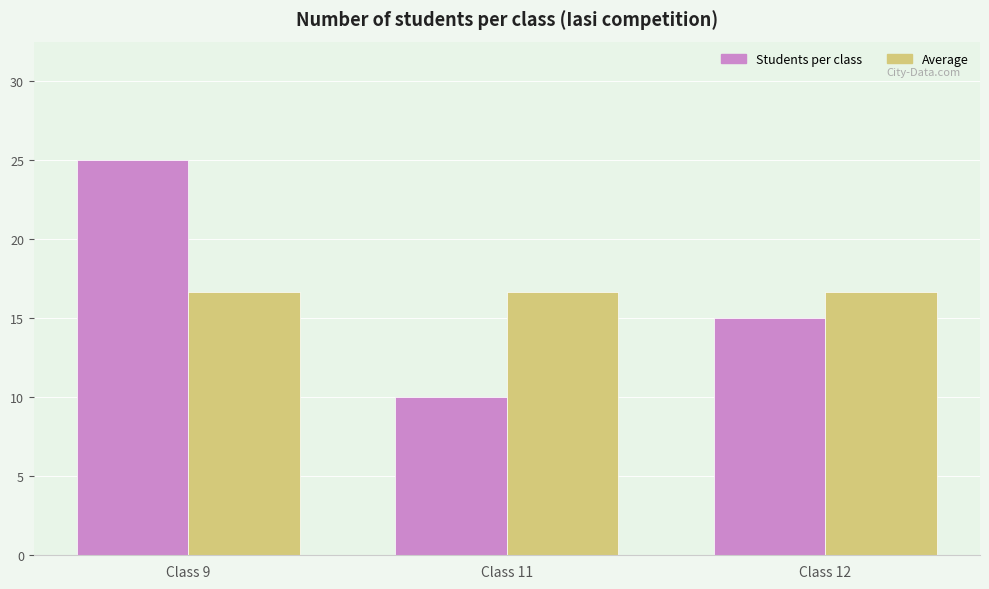

What is the difference between the maximum and minimum values in the Students per class series?

15.0